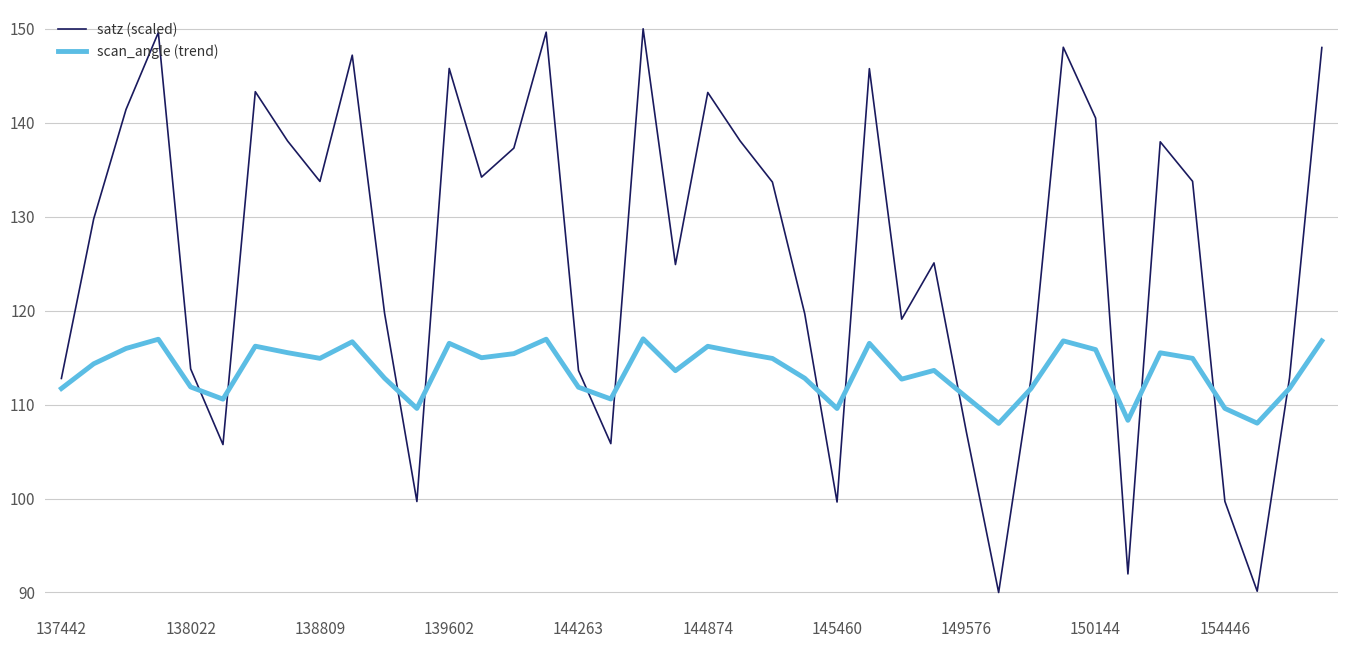

How many values in the scan_angle (trend) series are below 114?

19